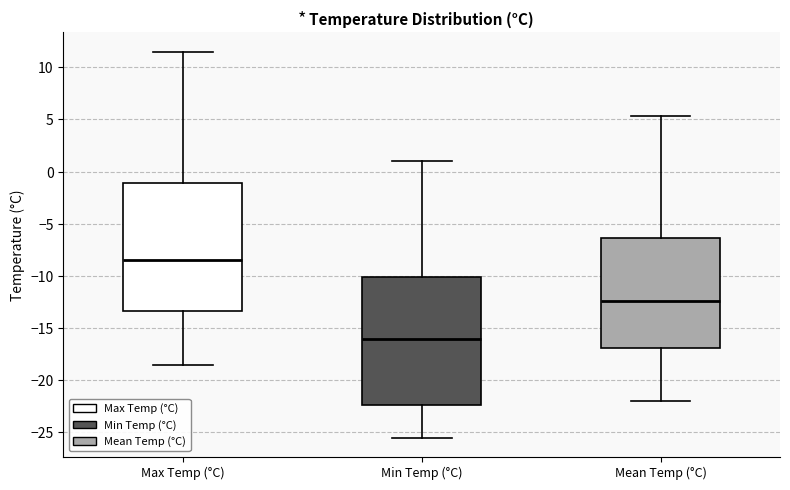

Reading left to right, read every box against the y-axis: the position of its median line, the range the box covers, and the ends of its whiskers. The values are not printed on the chart, so give them approximately, as read against the axis.

Max Temp (°C): median -8.5, box -13.5 to -1.0, whiskers -18.5 to 11.5
Min Temp (°C): median -16.0, box -22.5 to -10.0, whiskers -25.5 to 1.0
Mean Temp (°C): median -12.5, box -17.0 to -6.5, whiskers -22.0 to 5.5